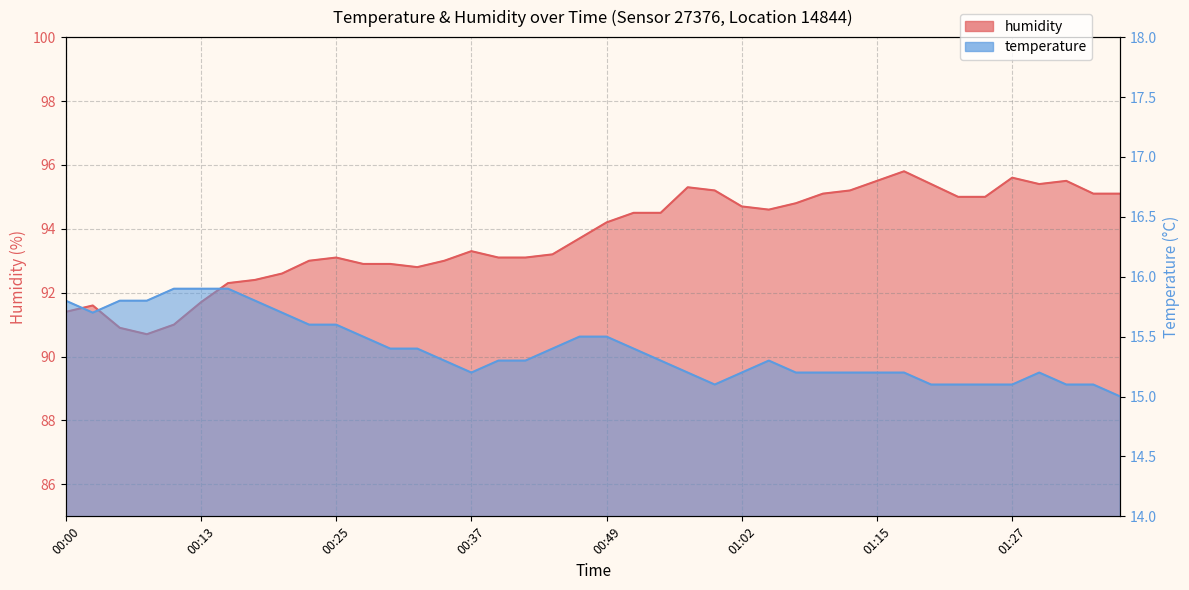

At how many categories does at least one series exceed 76?

40